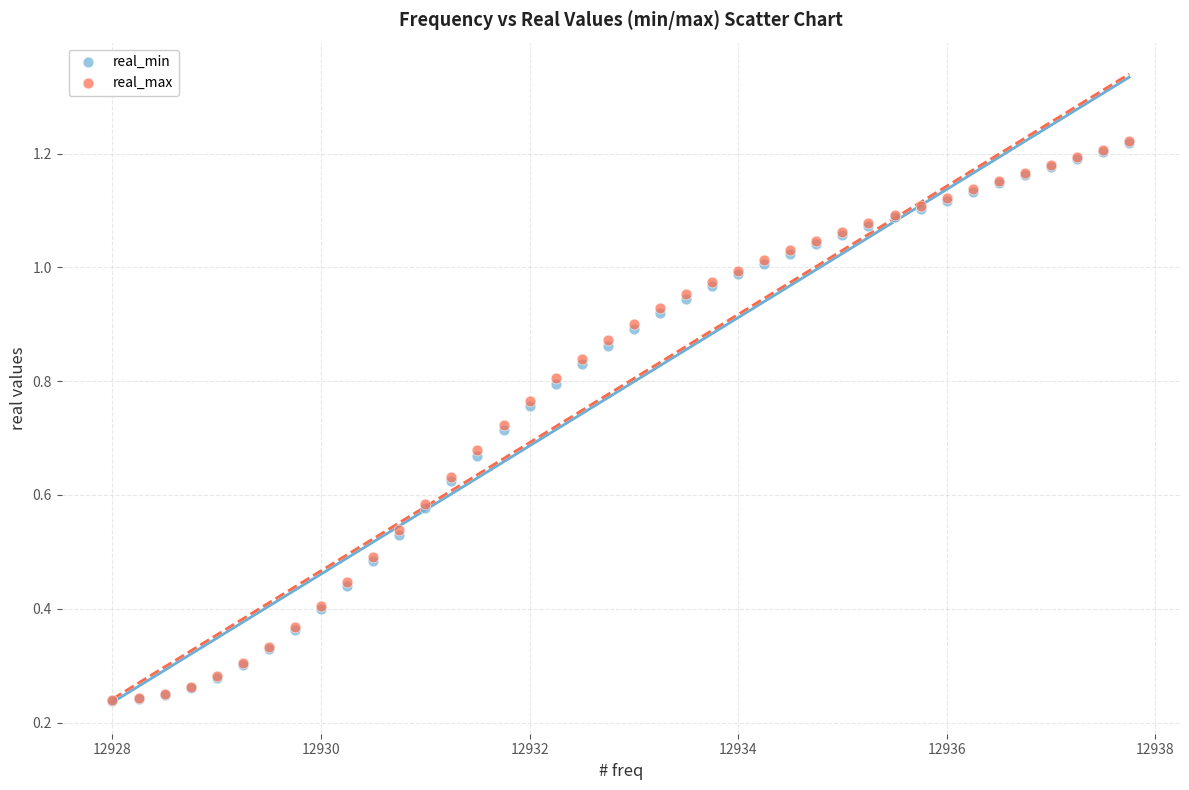

What are all the series names shown in the legend?

real_min, real_max